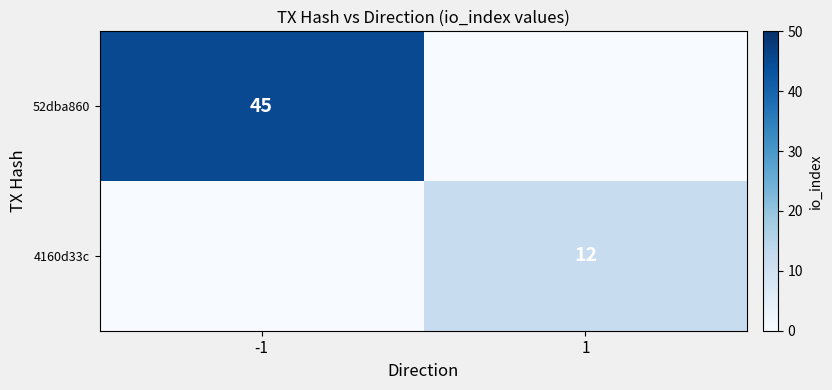

What is the difference between the maximum and minimum values in the 52dba860 series?

45